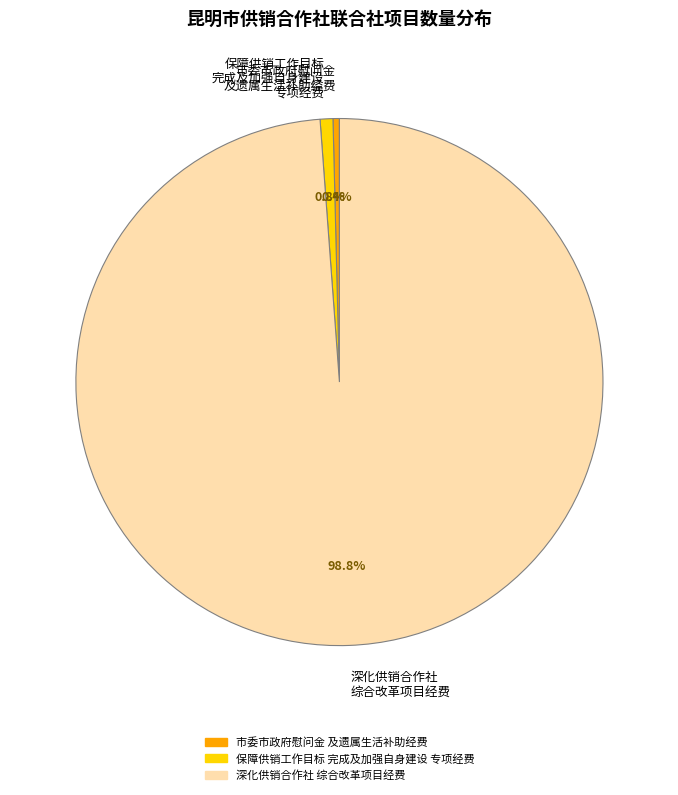

Is 保障供销工作目标 完成及加强自身建设 专项经费 the majority of the pie?

No